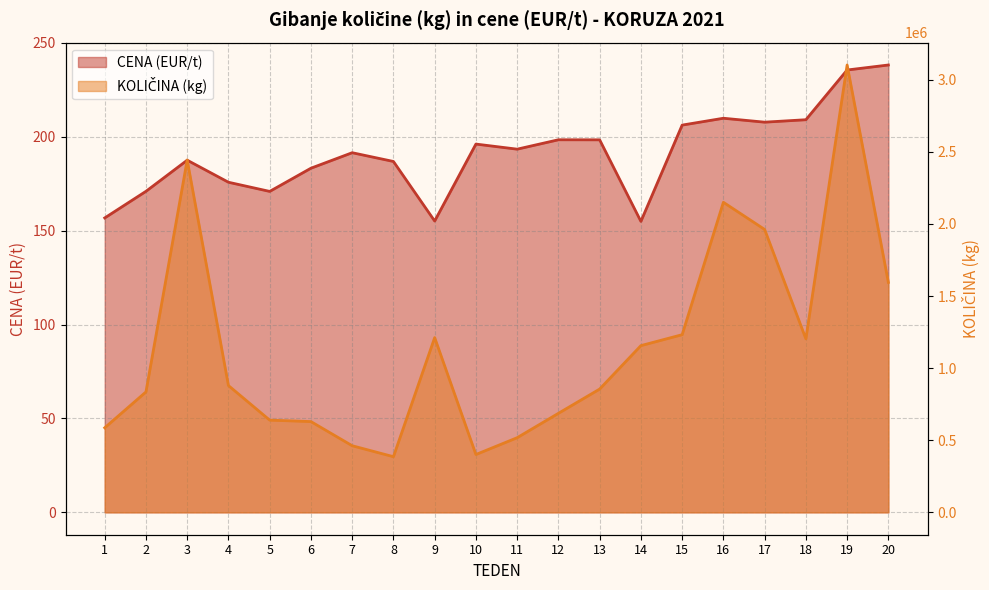

Reading left to right, extract all data points from this chart.

CENA (EUR/t): 1=156.7	2=170.9	3=187.5	4=175.7	5=170.8	6=183.2	7=191.4	8=186.8	9=155.1	10=196.1	11=193.3	12=198.3	13=198.3	14=154.9	15=206.2	16=209.8	17=207.7	18=209.0	19=235.5	20=238.2
KOLIČINA (kg): 1=586422.0	2=835200.0	3=2443550.0	4=879203.0	5=639480.0	6=629460.0	7=461997.0	8=385962.0	9=1211720.0	10=401080.0	11=517720.0	12=686760.0	13=854905.0	14=1156140.0	15=1231980.0	16=2150050.0	17=1961700.0	18=1203130.0	19=3102150.0	20=1594580.0